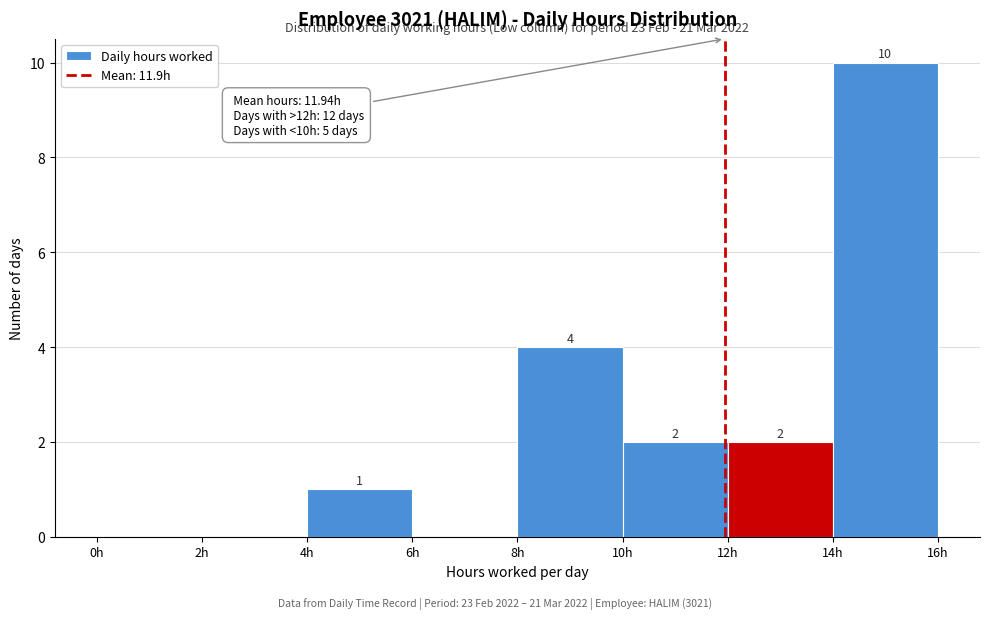

Over which range of the x-axis is the bar tallest?

14 to 16